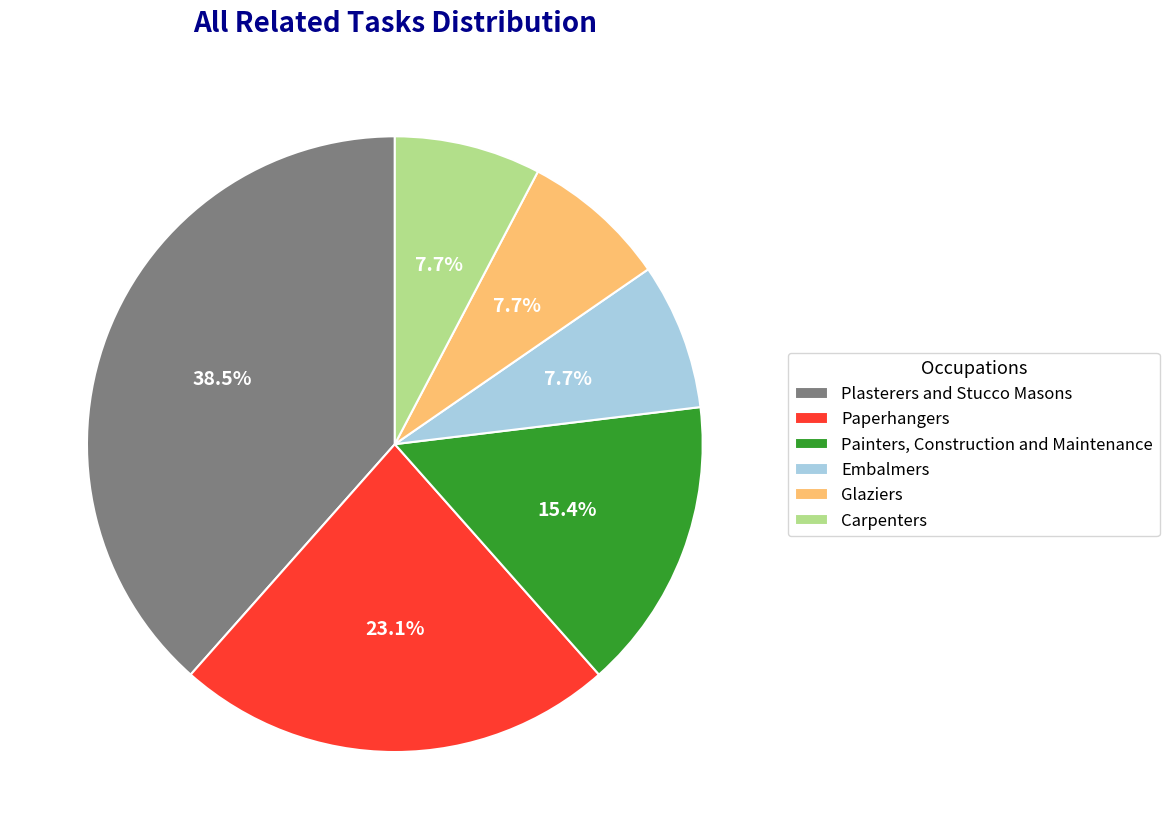

True or false: Embalmers accounts for 13% of the total.

False